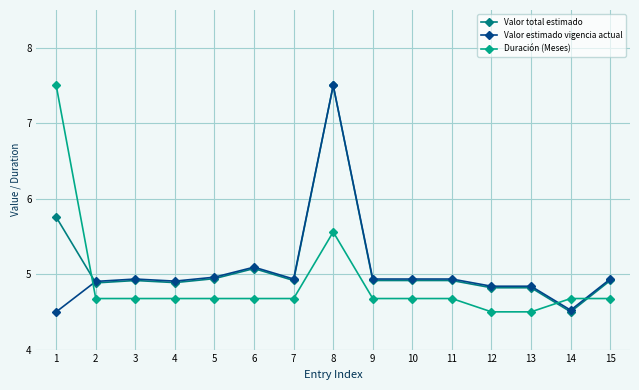

Rank the series at 1 from highest to lowest value.

Duración (Meses), Valor total estimado, Valor estimado vigencia actual